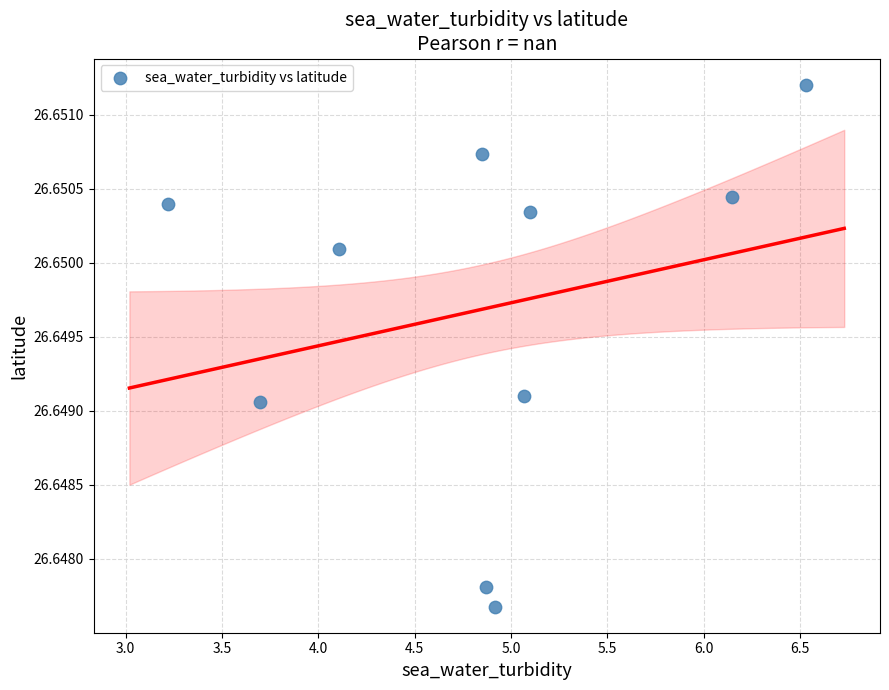

What is the average X value?

4.9